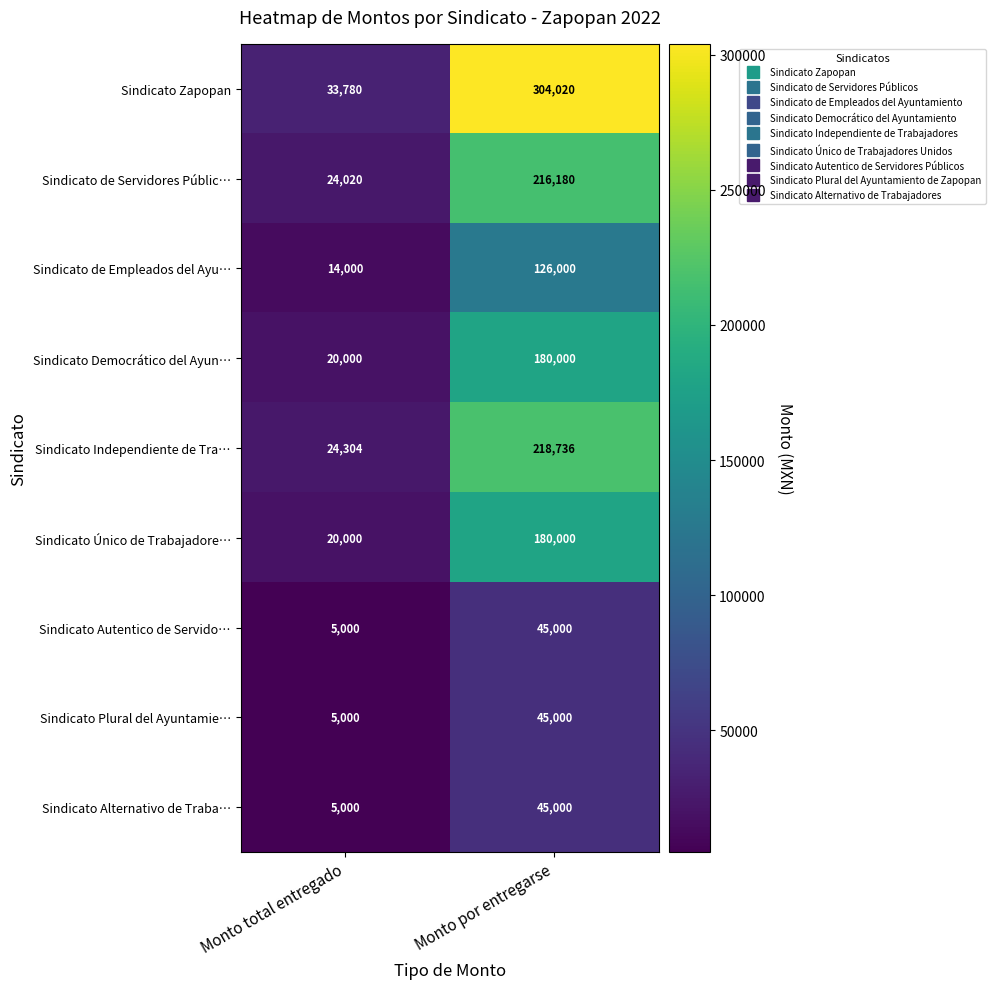

At which category is the sum across all series the highest?

Monto por entregarse